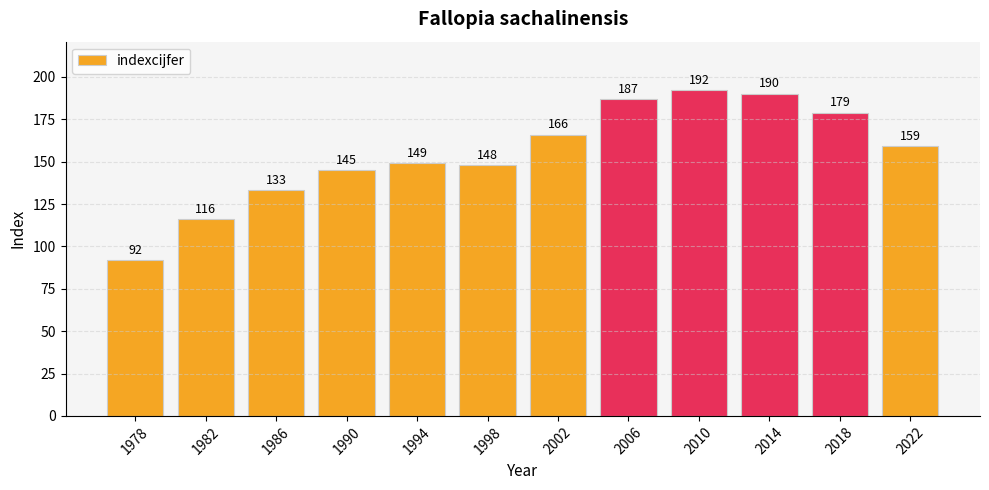

The chart shows a value of 100 at 2022. True or false?

False